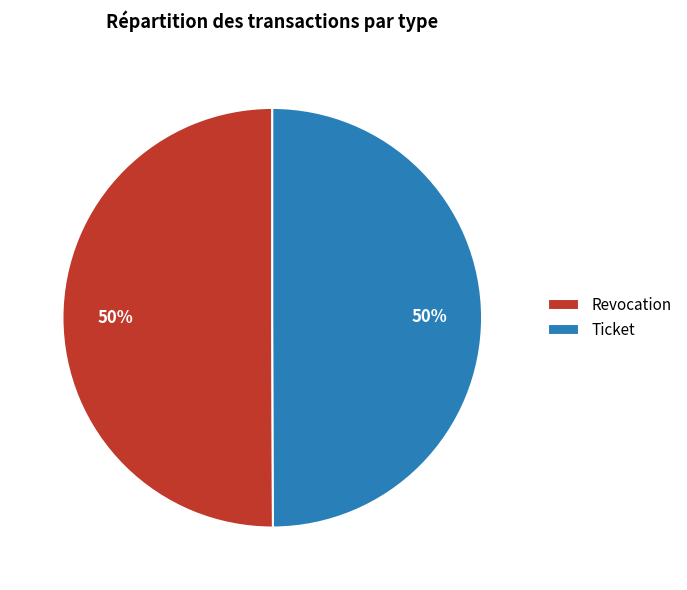

To the nearest percent, what portion does Revocation represent?

50%